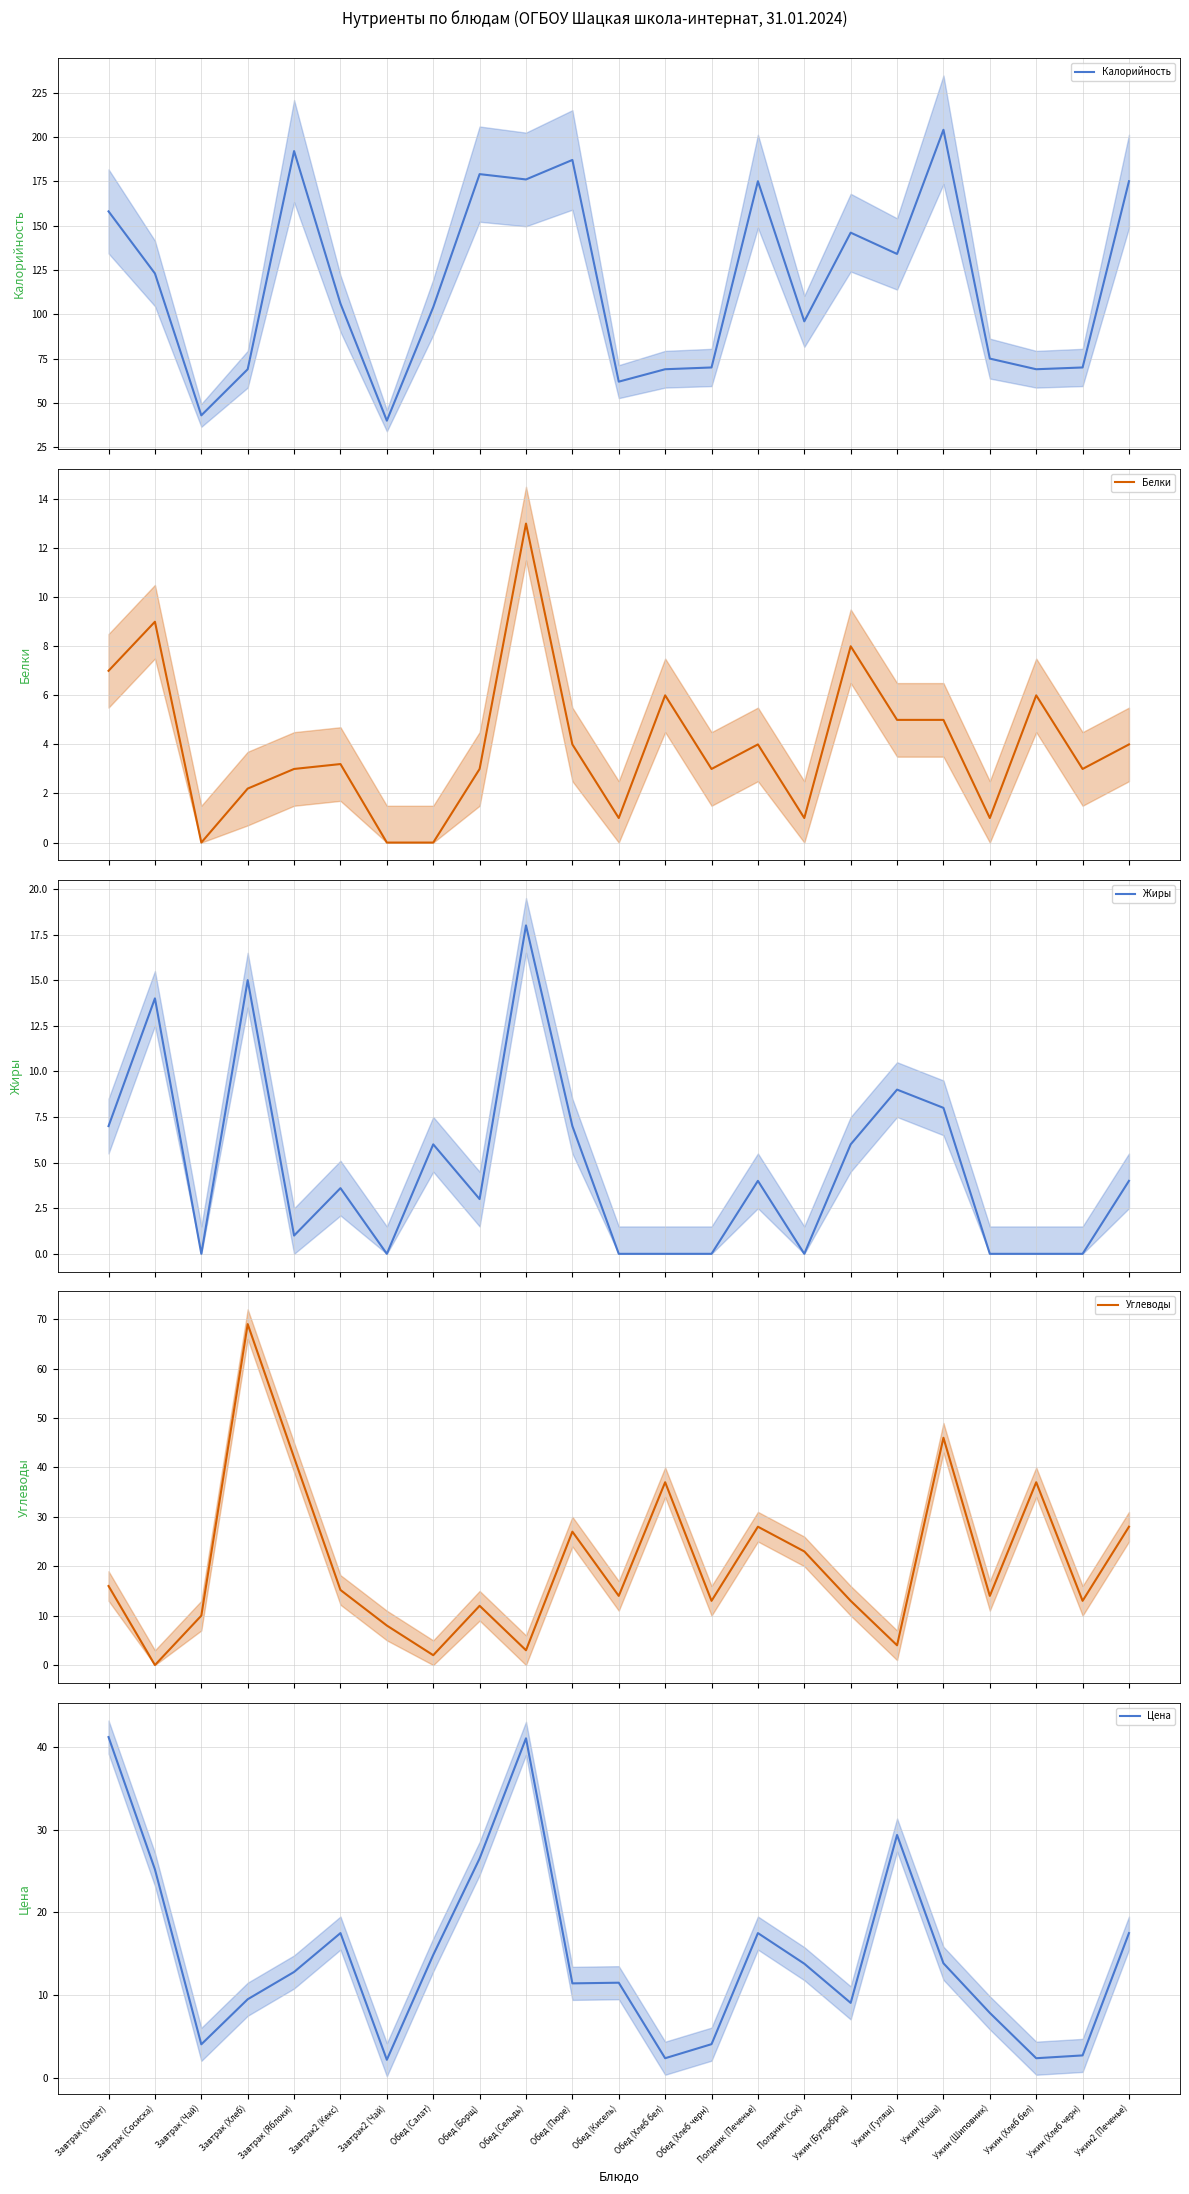

True or false: Калорийность has more than 1 points higher than both neighbors.

True